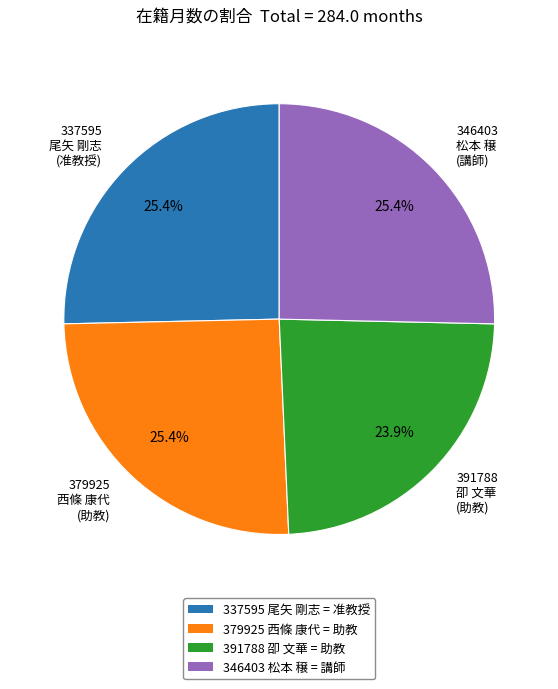

To the nearest percent, what is the average slice percentage?

25%